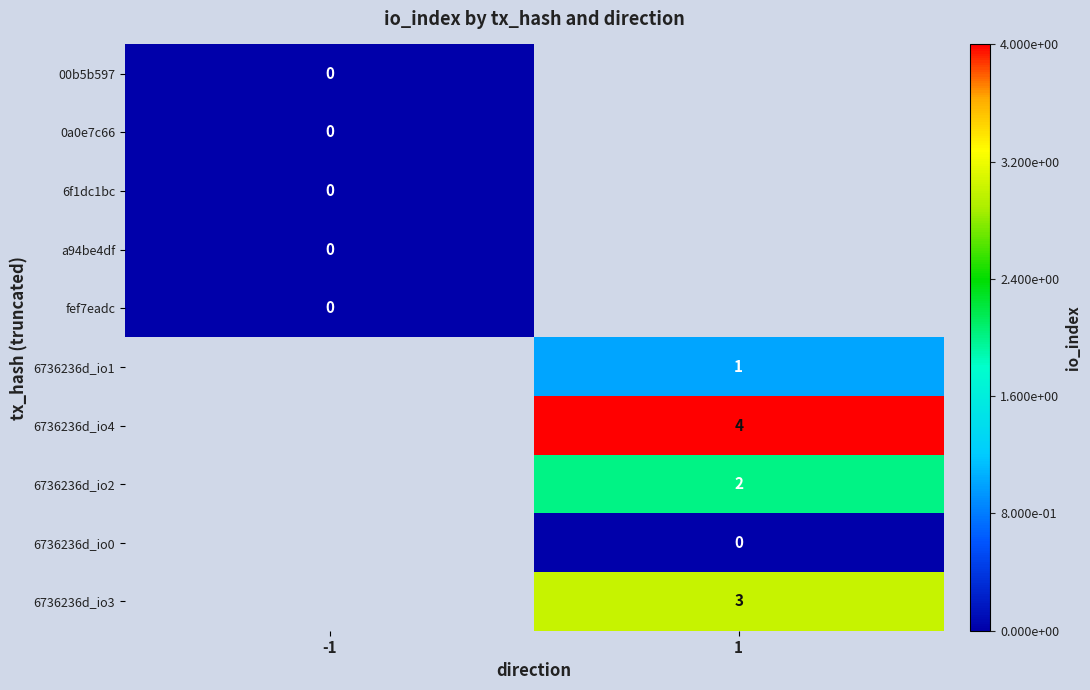

The 6736236d_io2 series shows 3 at 1. True or false?

False